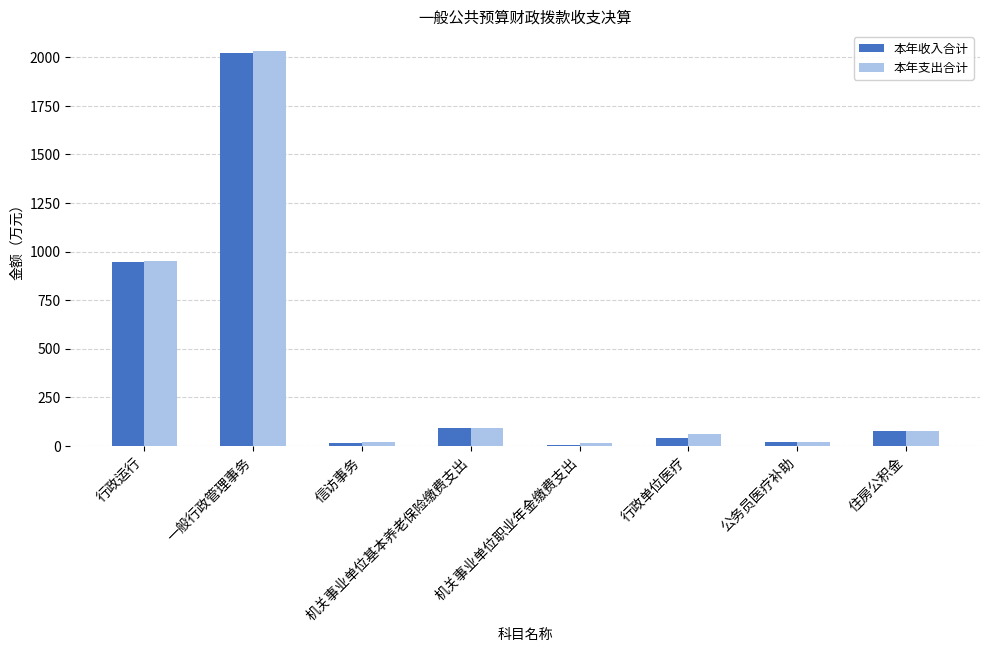

What value does the 本年支出合计 series have at 一般行政管理事务?

2033.6